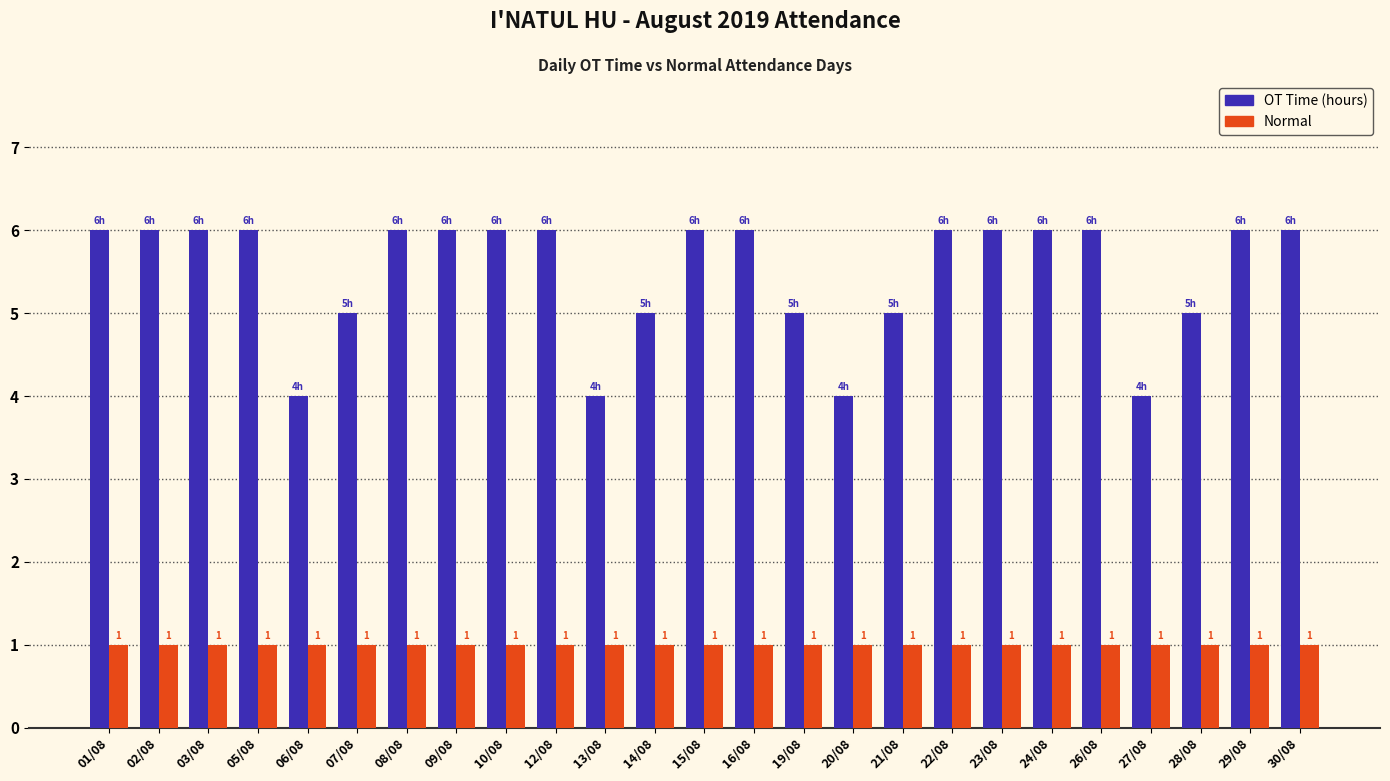

Reading left to right, extract all data points from this chart.

OT Time (hours): 6	6	6	6	4	5	6	6	6	6	4	5	6	6	5	4	5	6	6	6	6	4	5	6	6
Normal: 1	1	1	1	1	1	1	1	1	1	1	1	1	1	1	1	1	1	1	1	1	1	1	1	1